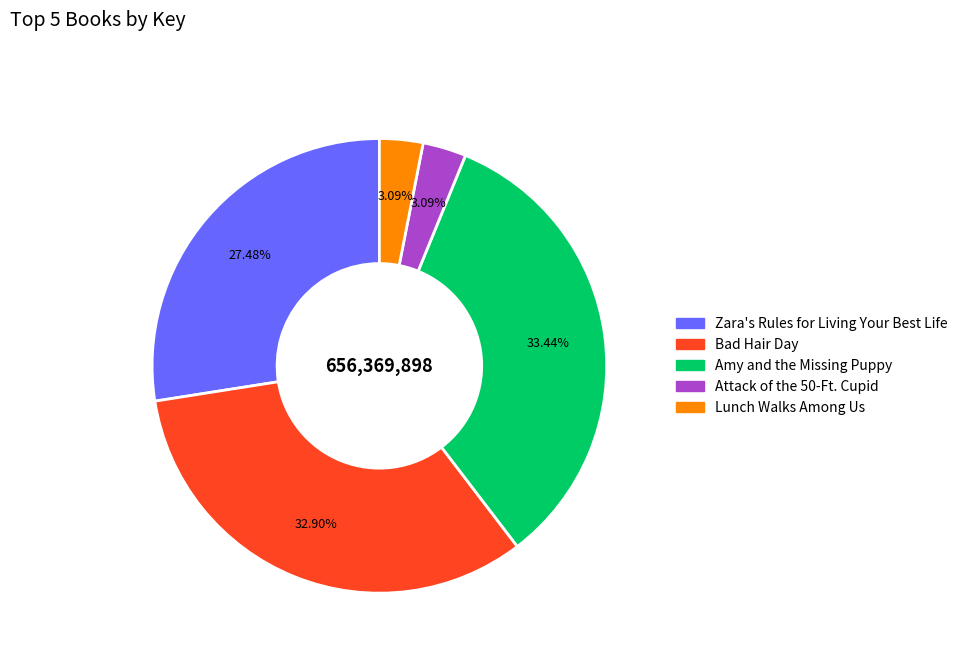

How many slices are in this pie chart?

5